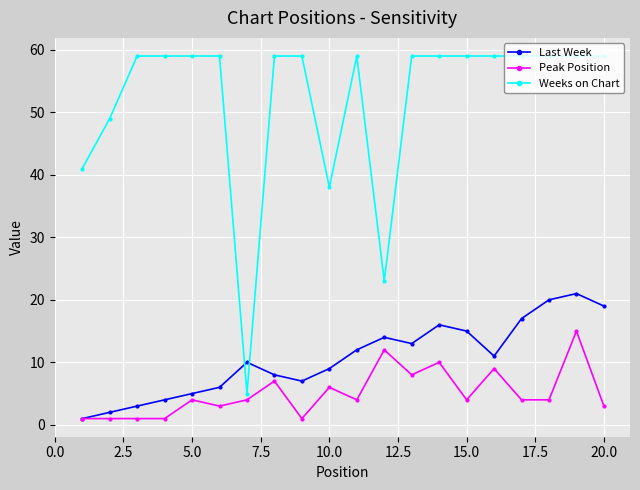

How many times do Last Week and Weeks on Chart cross each other?

2